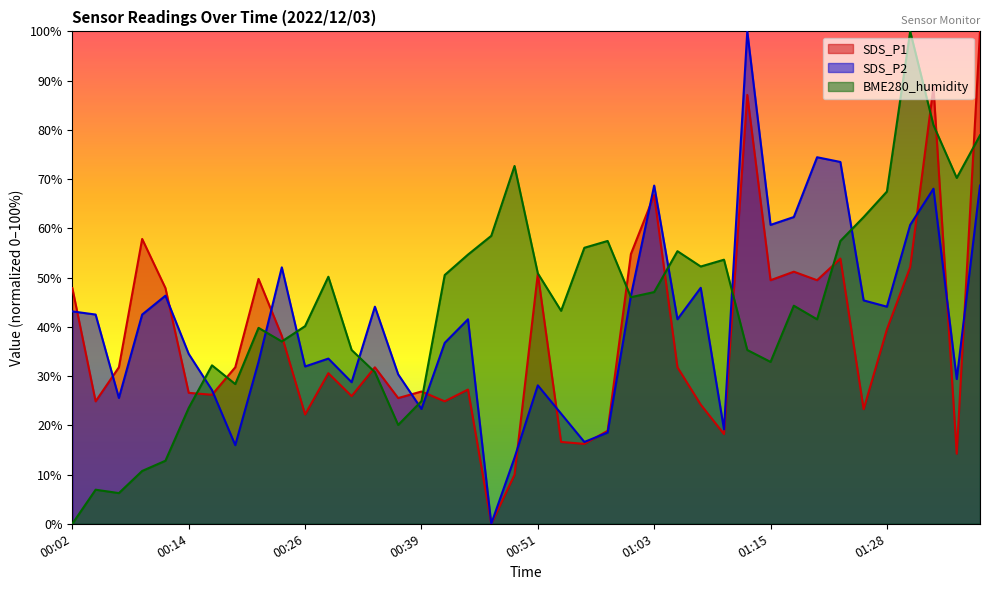

How many lines are shown in the chart?

3